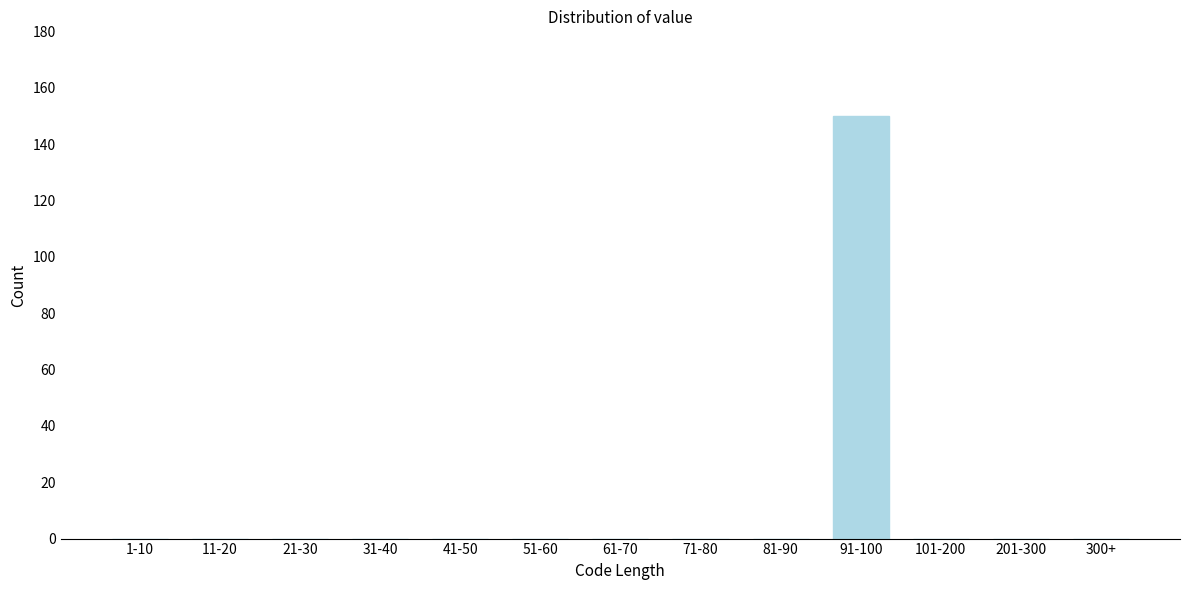

Reading left to right, list all the values displayed in this chart.

1-10=0	11-20=0	21-30=0	31-40=0	41-50=0	51-60=0	61-70=0	71-80=0	81-90=0	91-100=150	101-200=0	201-300=0	300+=0